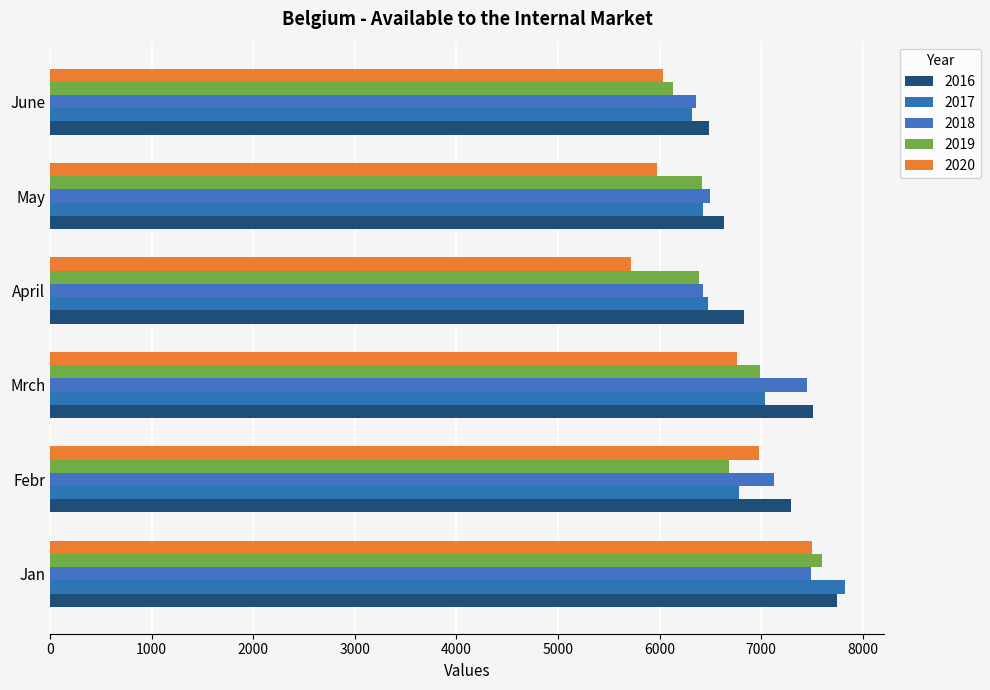

What is the maximum value shown in the chart?

7821.6